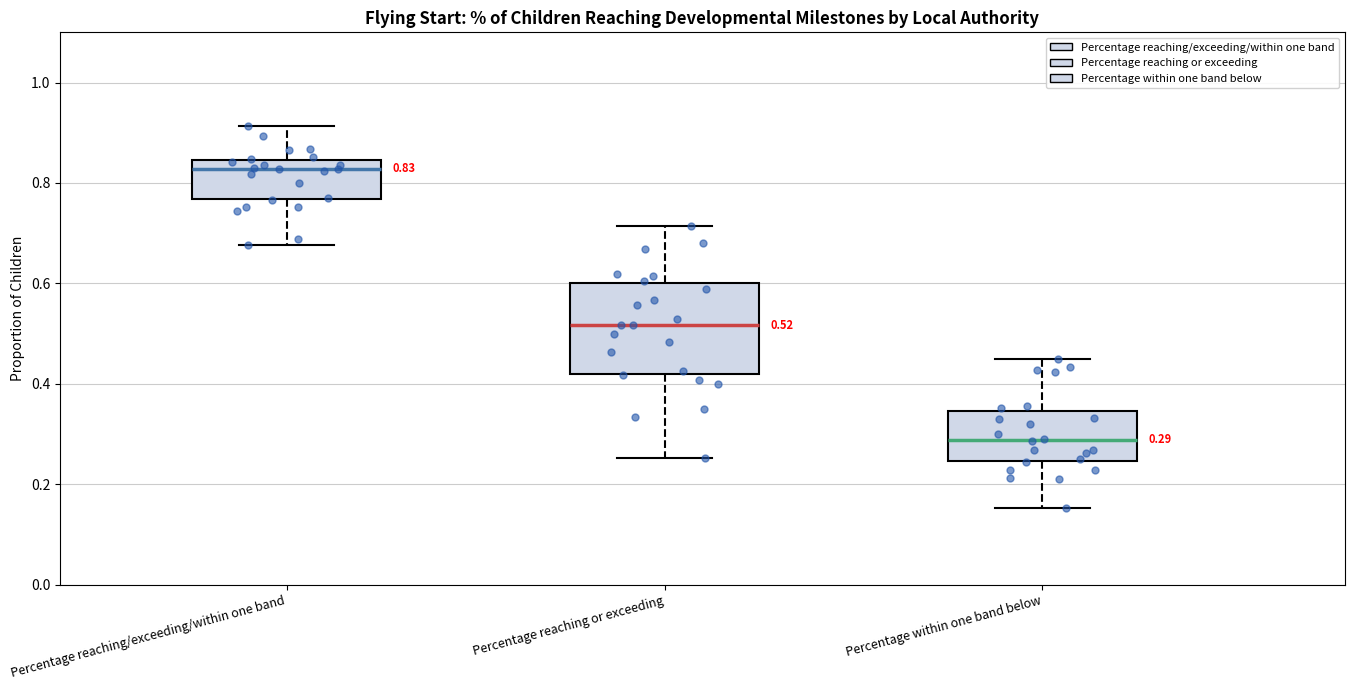

Which box has the highest median line?

Percentage reaching/exceeding/within one band